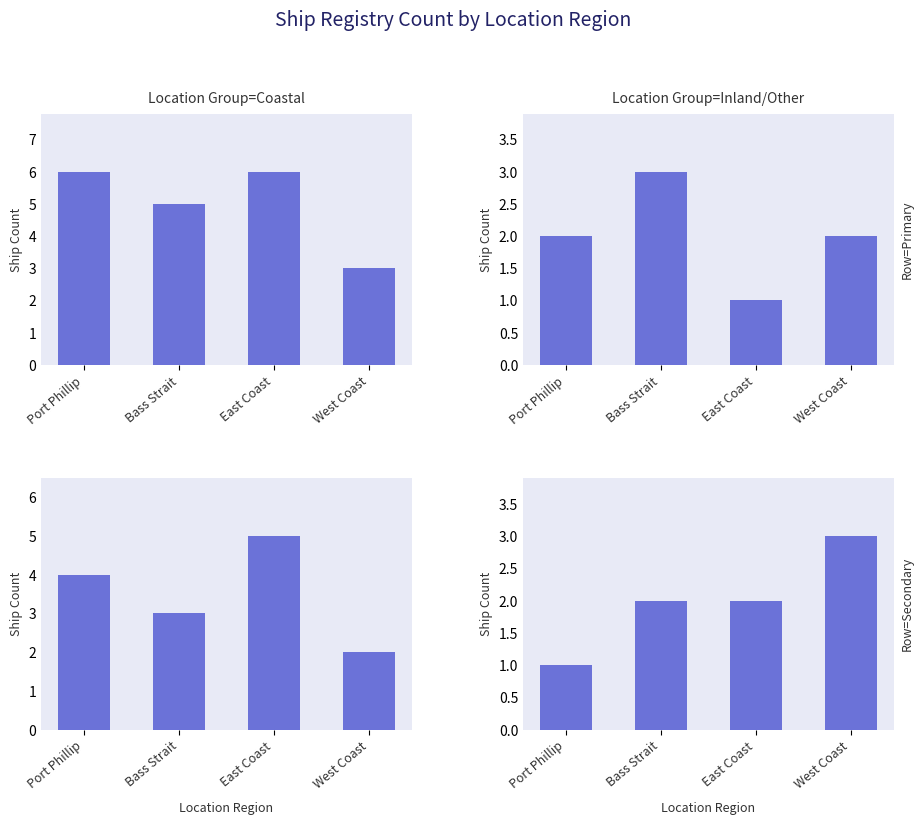

Which series has the largest total across all categories?

top_left